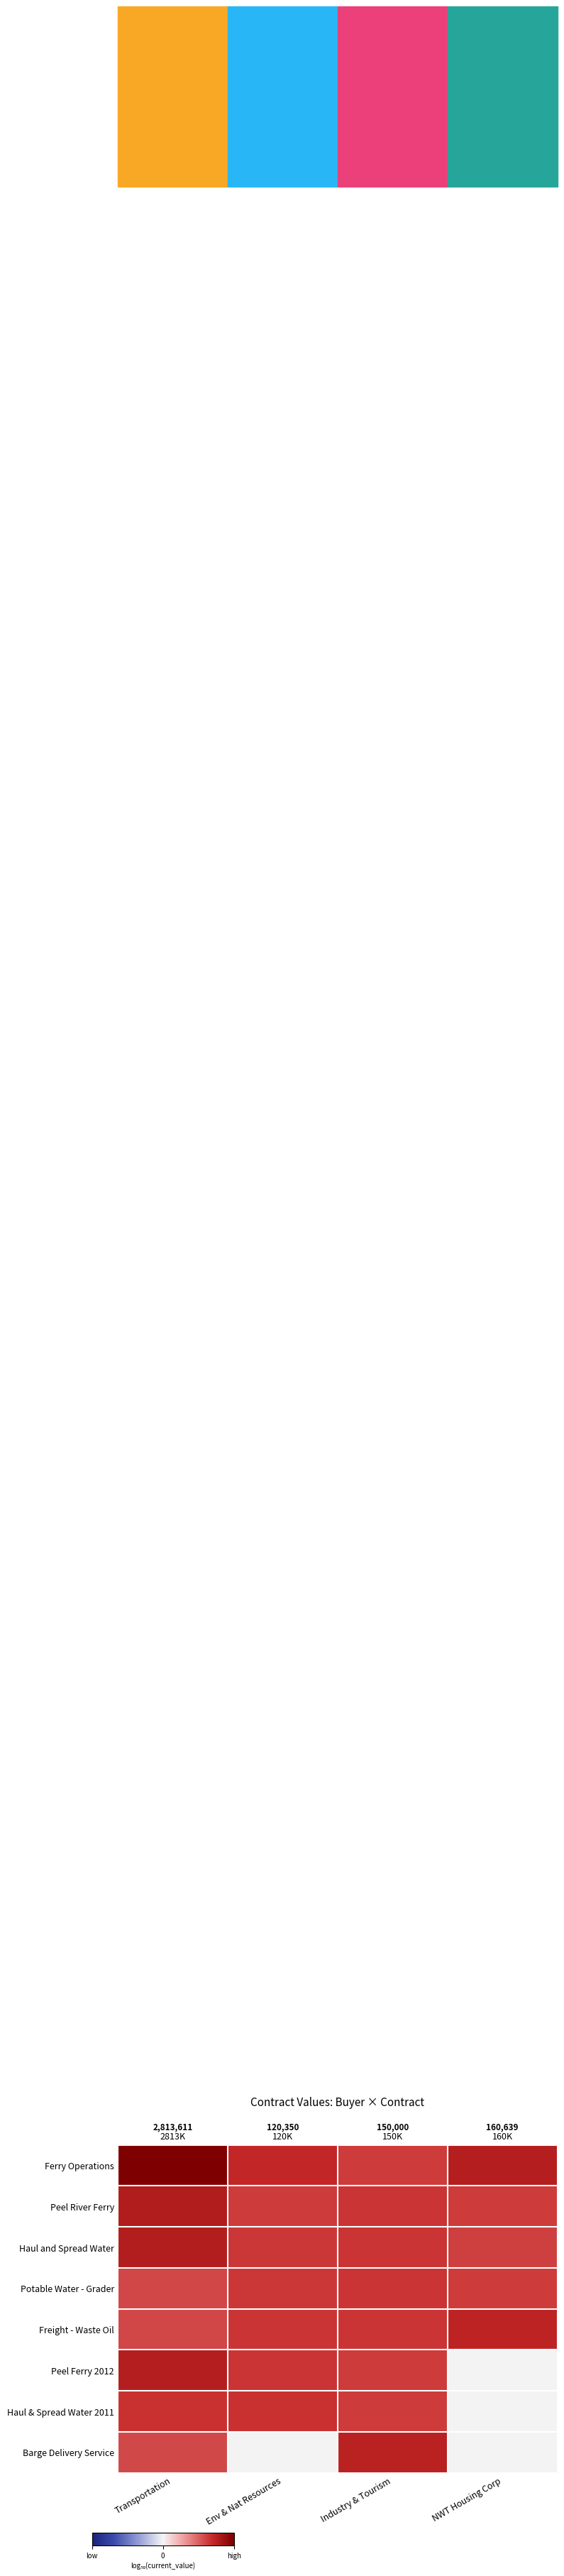

Is it true that Haul and Spread Water equals 4.1 at Env & Nat Resources?

True